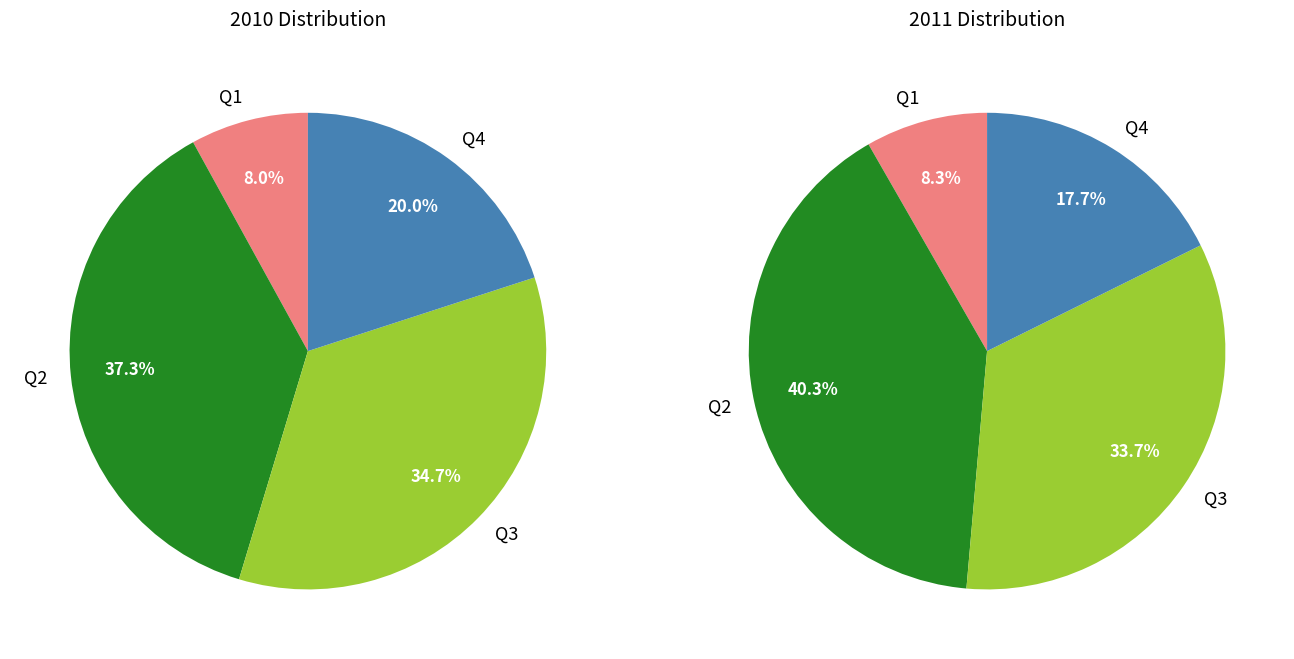

Rank the series at Q1 from lowest to highest value.

2010, 2011